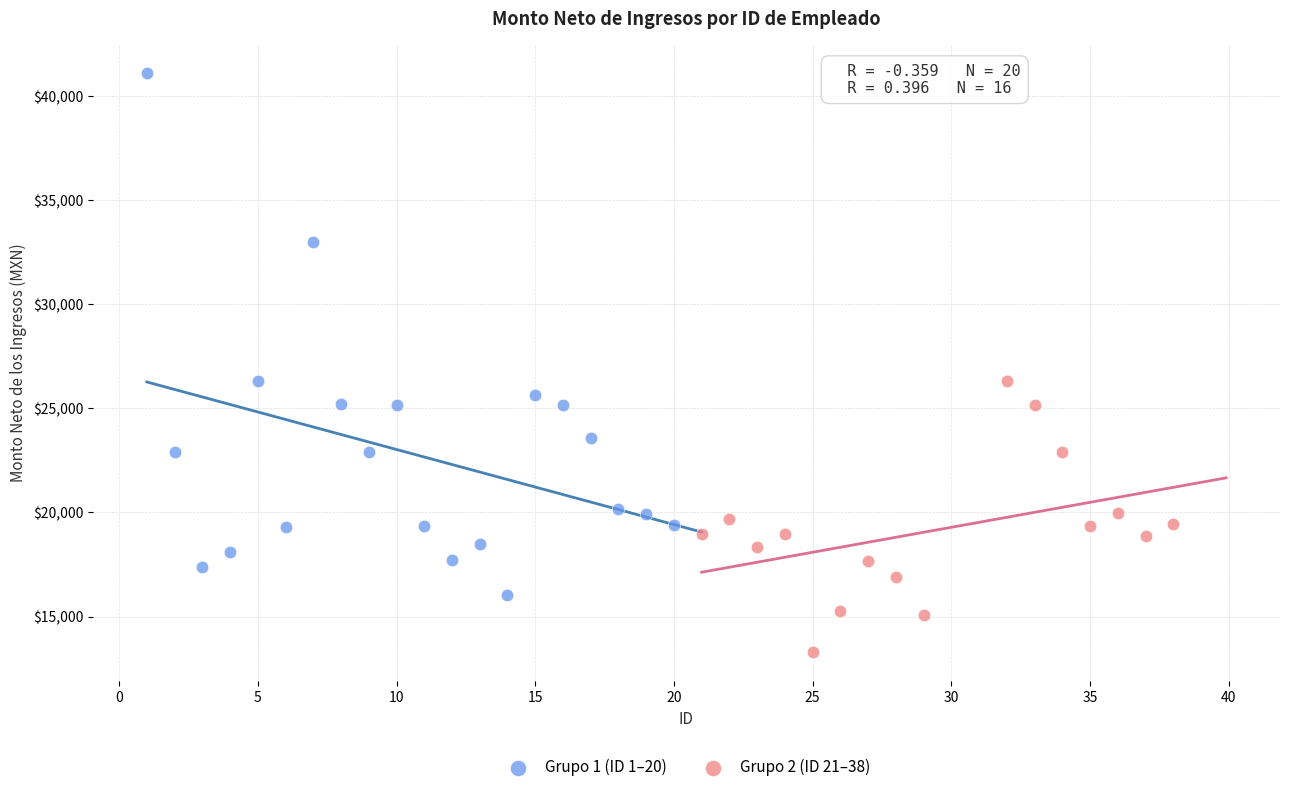

Which series has the largest Y range (max minus min)?

Grupo 1 (ID 1–20)